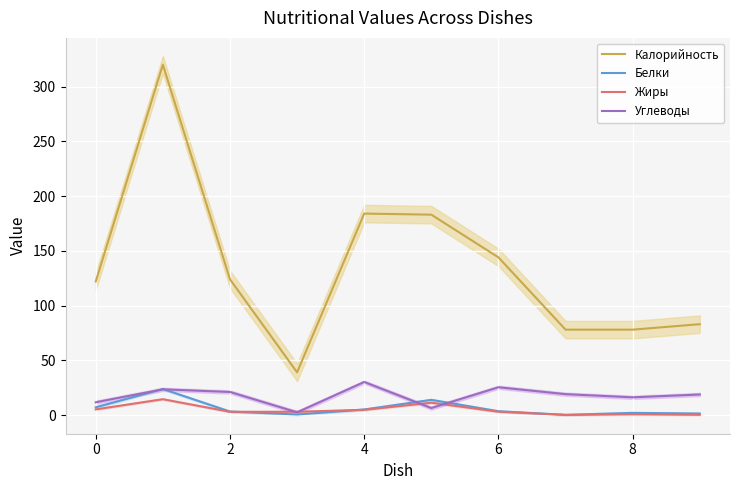

How many data points in Углеводы are less than 19?

5